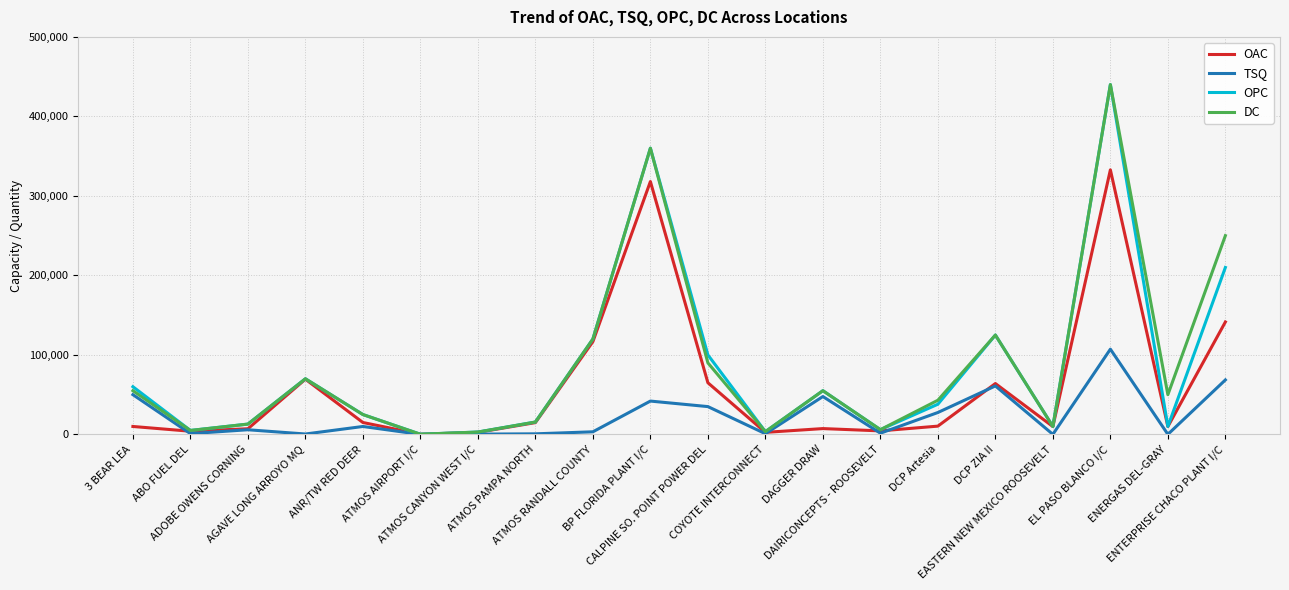

True or false: DC has a value of 55000 at 3 BEAR LEA.

True